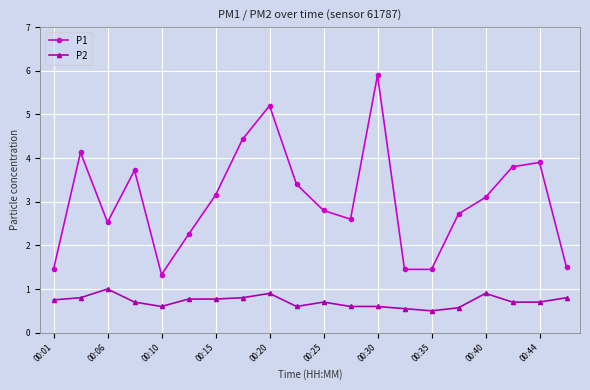

Count the P2 values in the range 0 to 1.

20